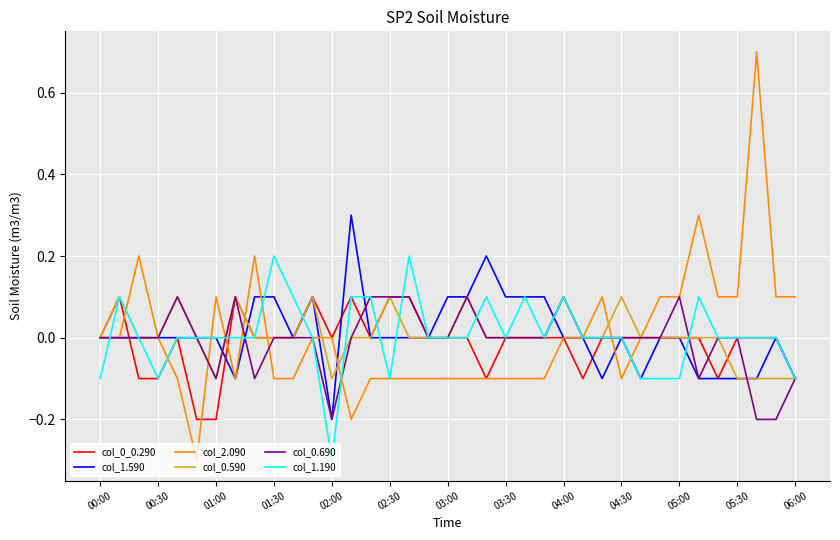

Which series has the widest spread of values?

col_2.090